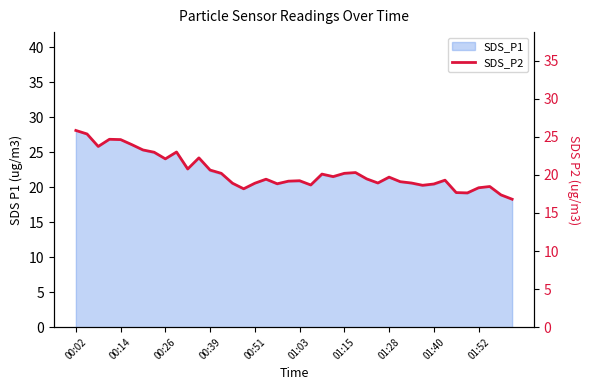

The chart shows a value of 6.7 at 34. True or false?

False